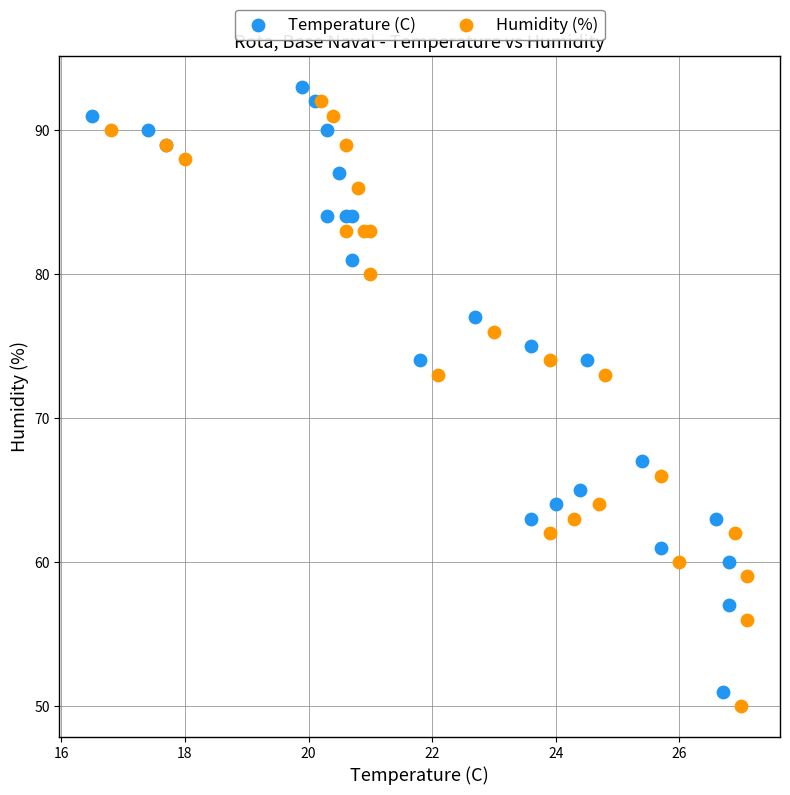

Which series contains the lowest Y value?

Humidity (%)